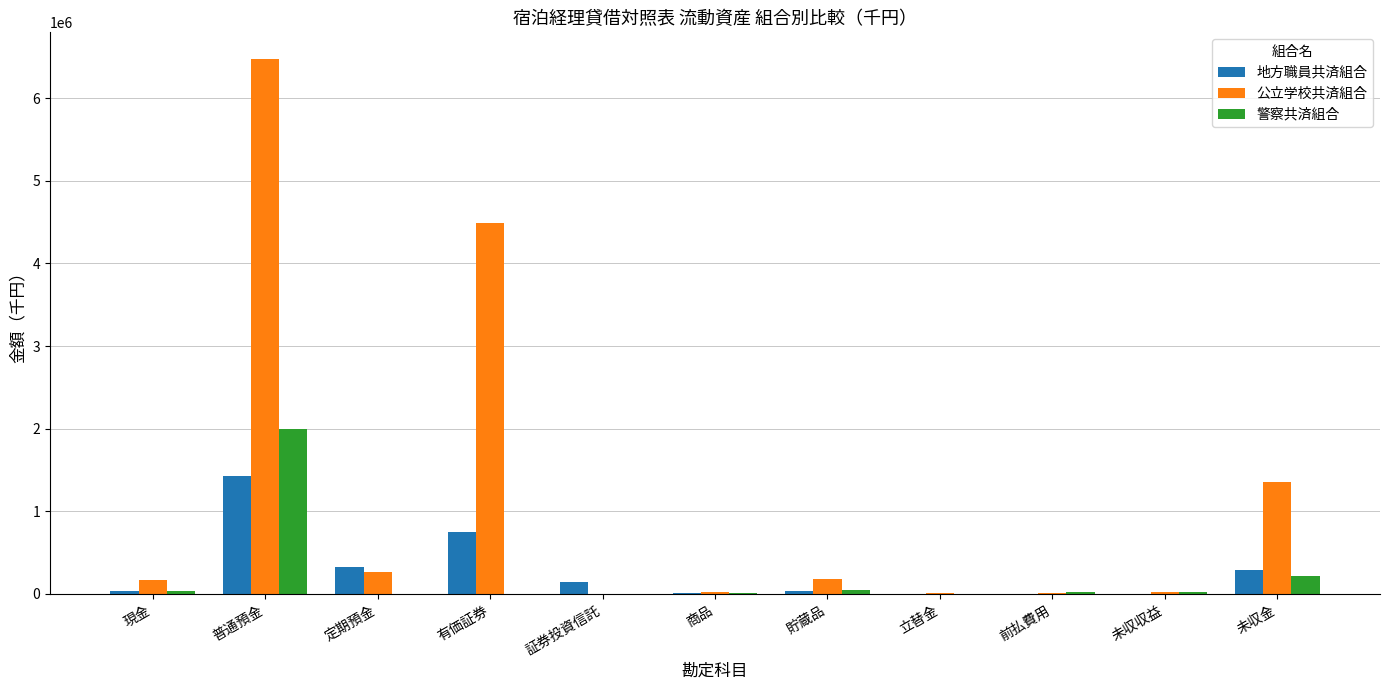

The value of 警察共済組合 at 立替金 is 1105. True or false?

True